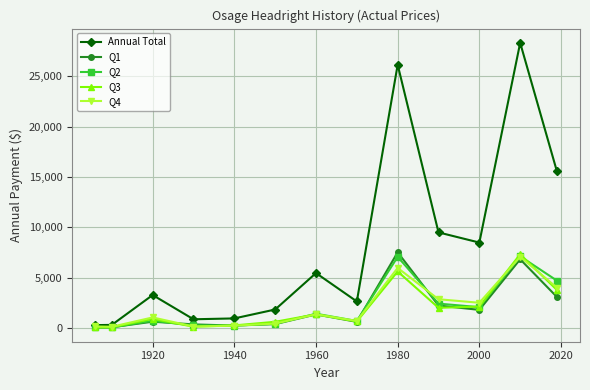

True or false: Q4 has more than 1 interior local peaks.

True